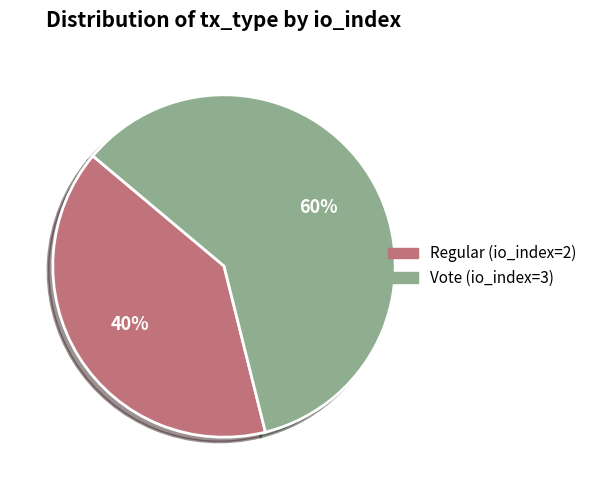

What is the largest slice in the pie chart?

Vote (io_index=3)